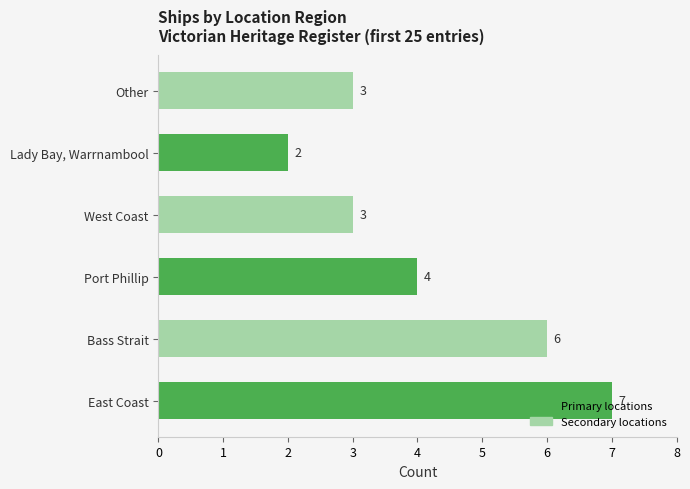

What is the average value?

4